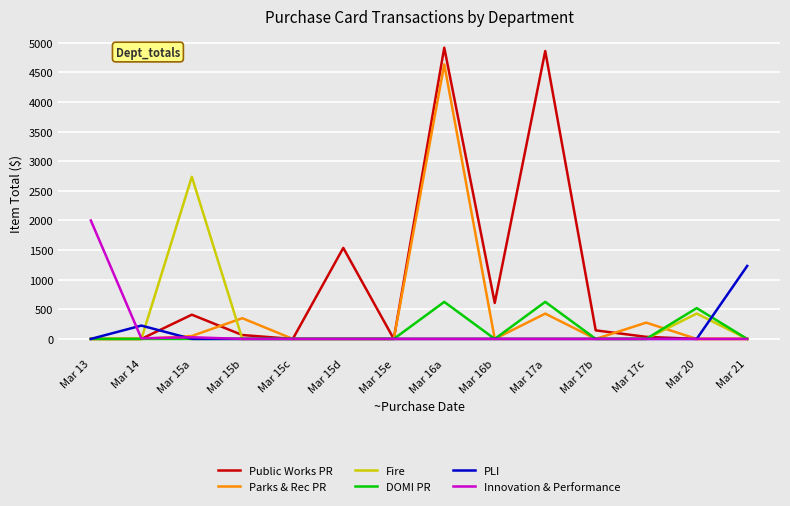

Which series changed the most between Mar 13 and Mar 16a?

Public Works PR